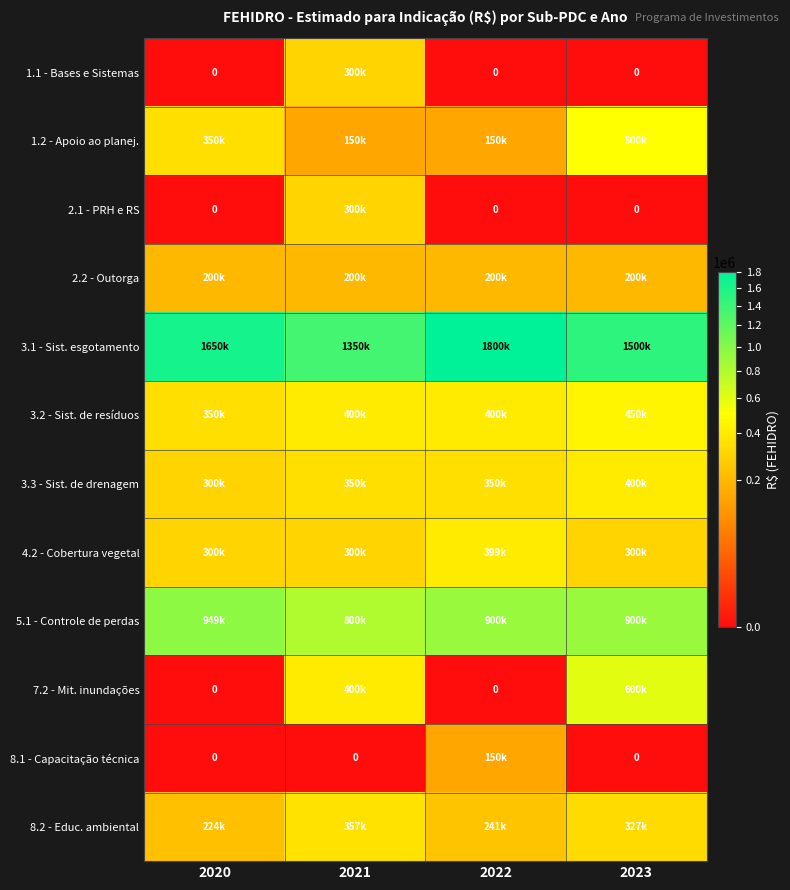

Which series has the largest range (max minus min)?

7.2 - Mit. inundações